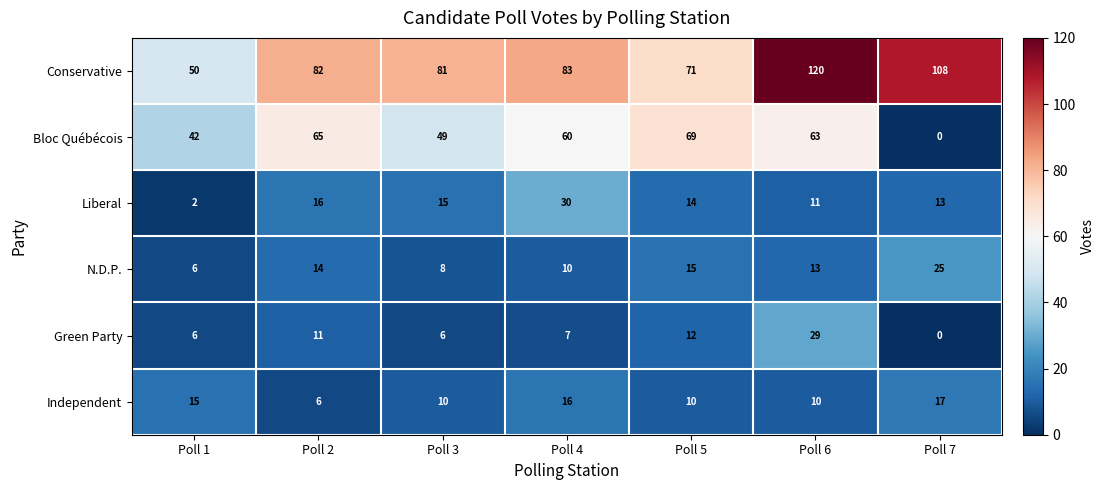

Which category has the highest value in the Conservative series?

Poll 6